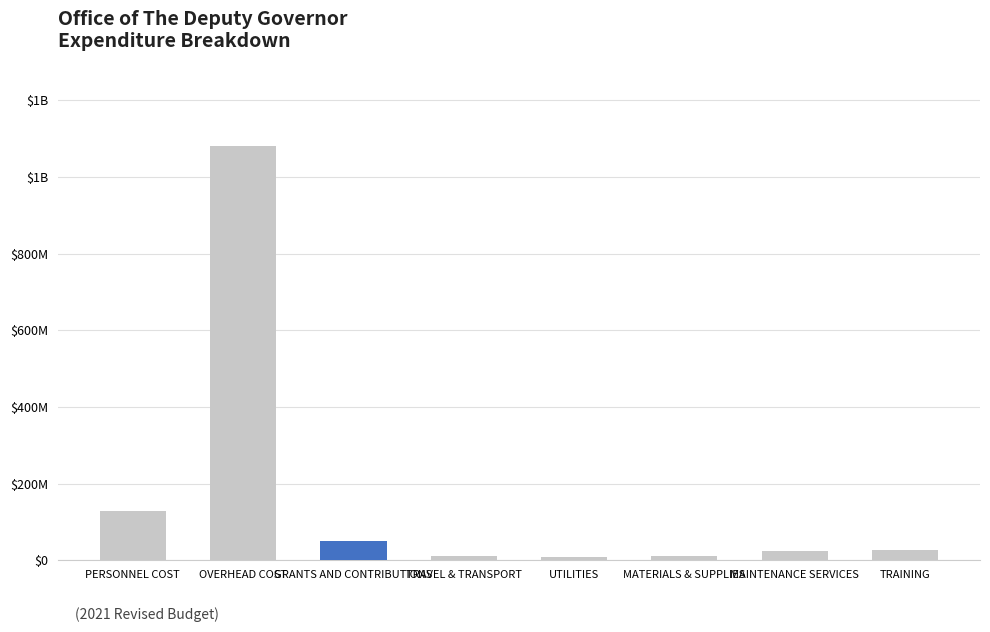

The value at OVERHEAD COST is 1575754234. True or false?

False